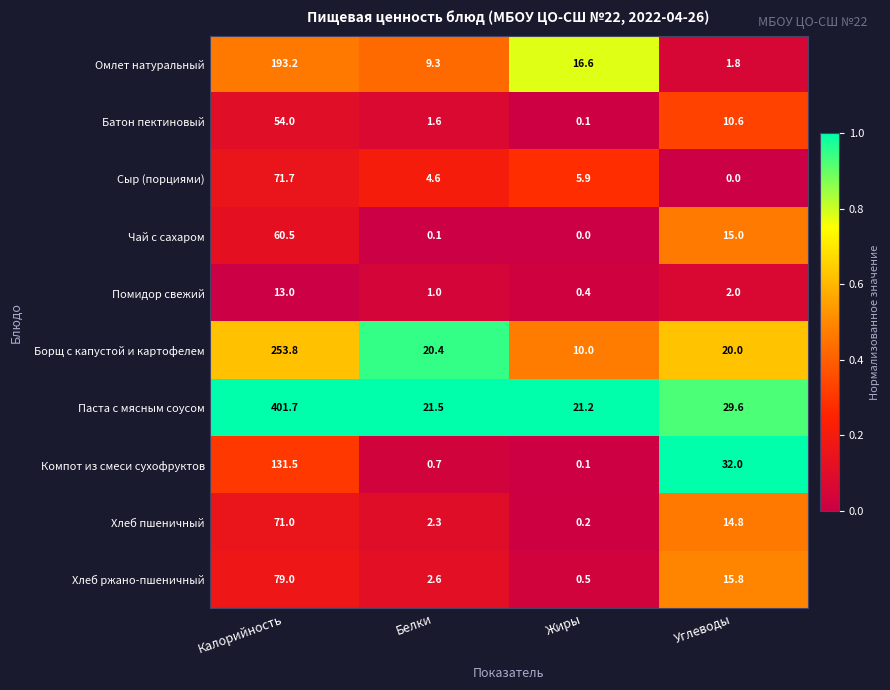

How many series are shown in this chart?

10